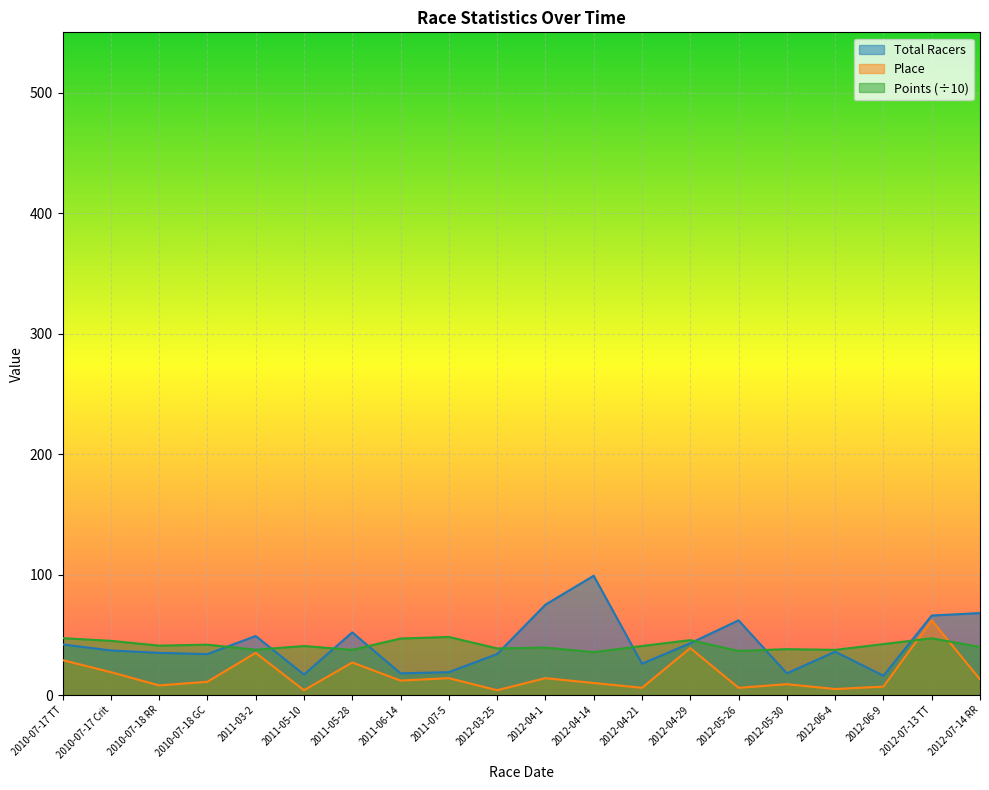

At which category is the sum across all series the highest?

2012-07-13 TT